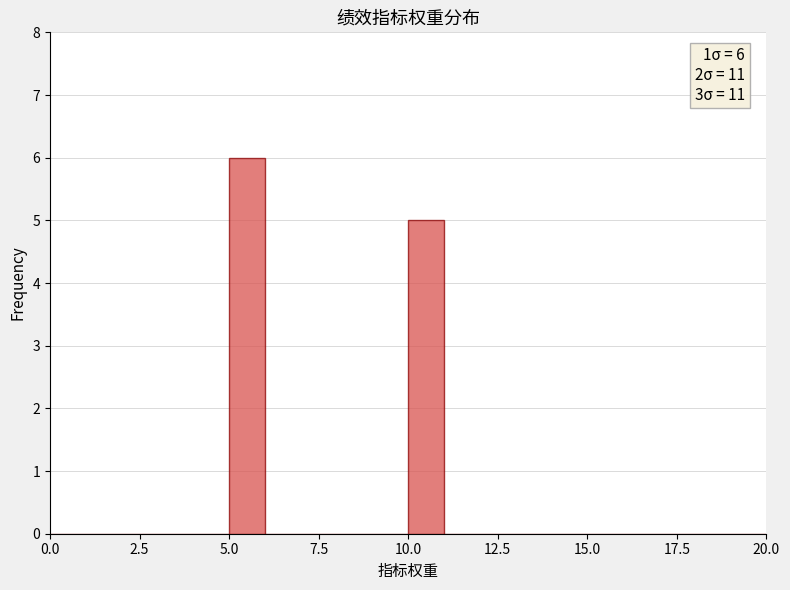

Read against the x-axis, roughly where is the centre of the tallest bar?

5.5